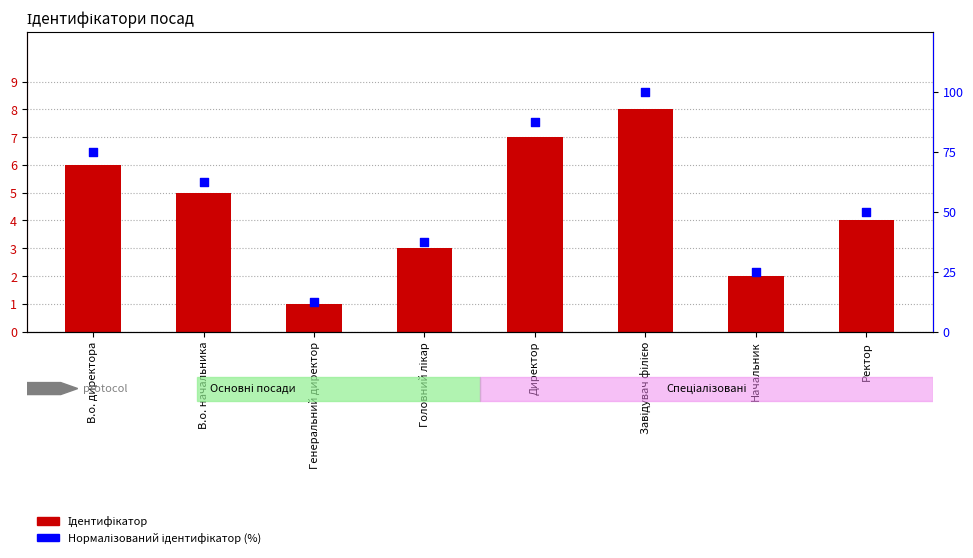

What are all the series names shown in the legend?

Ідентифікатор, Нормалізований ідентифікатор (%)